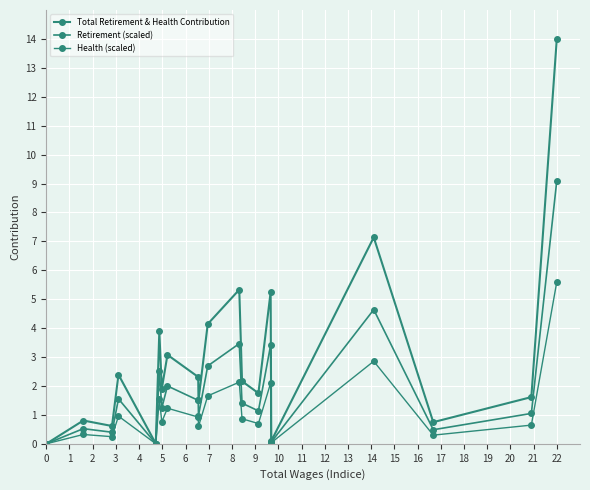

What is the value of the Health (scaled) point at the 7th from the left?

0.8